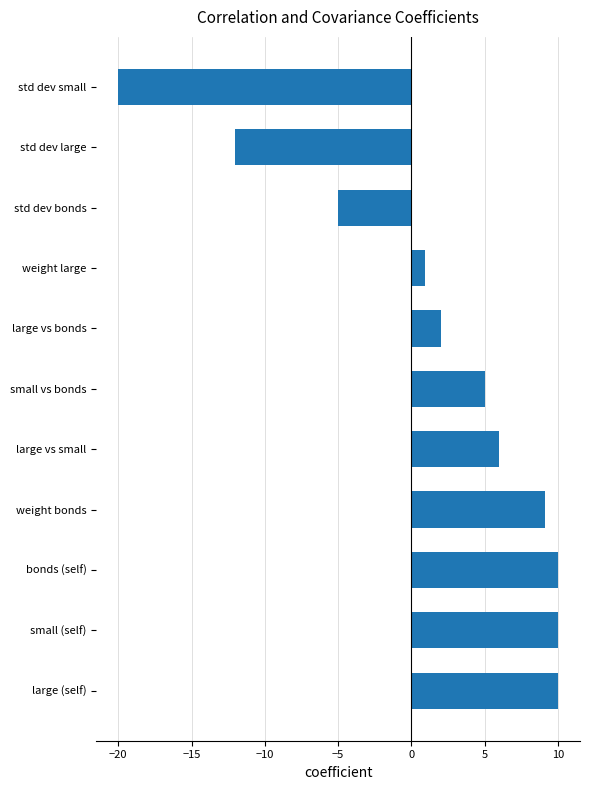

Which category has the lowest value across all series?

std dev small